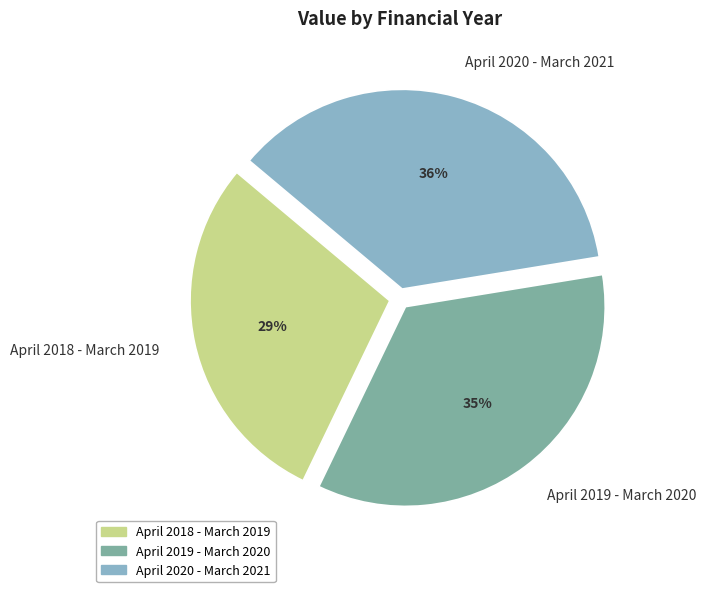

Is April 2019 - March 2020 the majority of the pie?

No